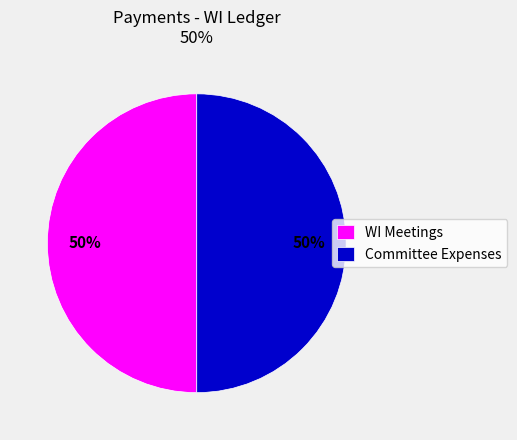

To the nearest percent, what portion does Committee Expenses represent?

50%